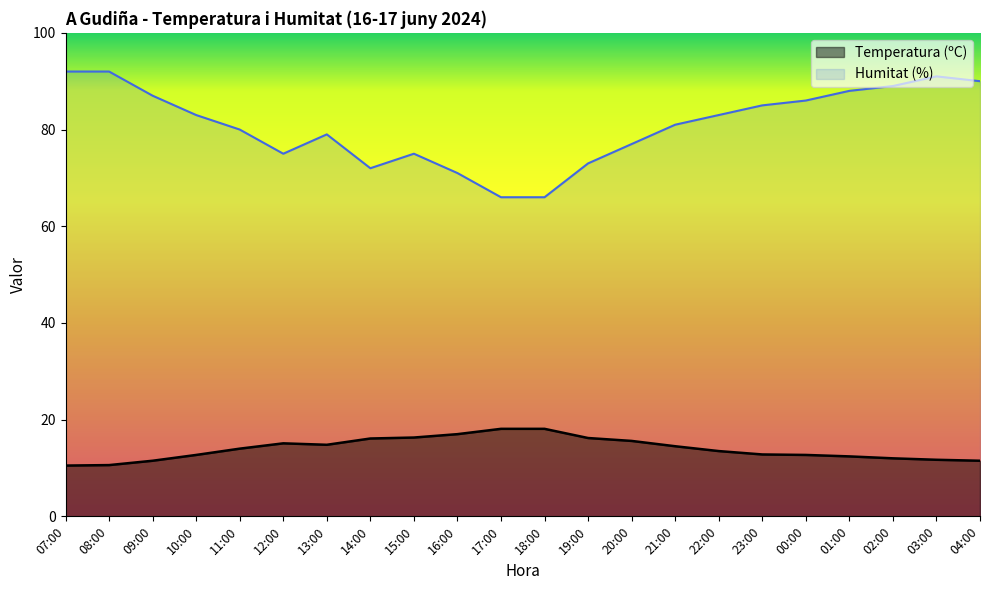

What is the total value across all series at 15:00?

91.3